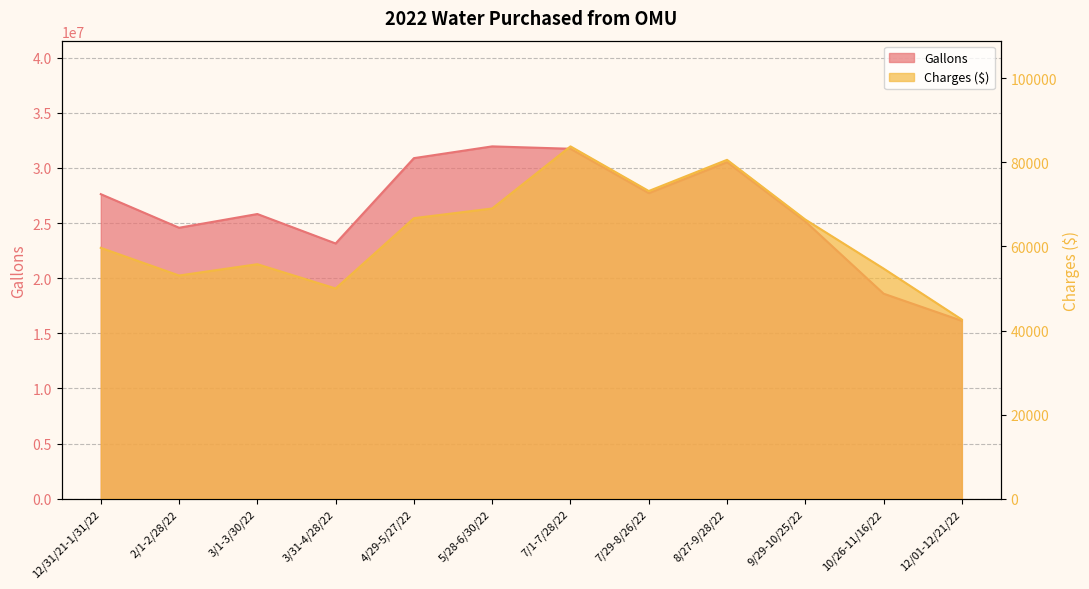

What is the difference between the second highest and minimum values in the Gallons series?

15600700.0